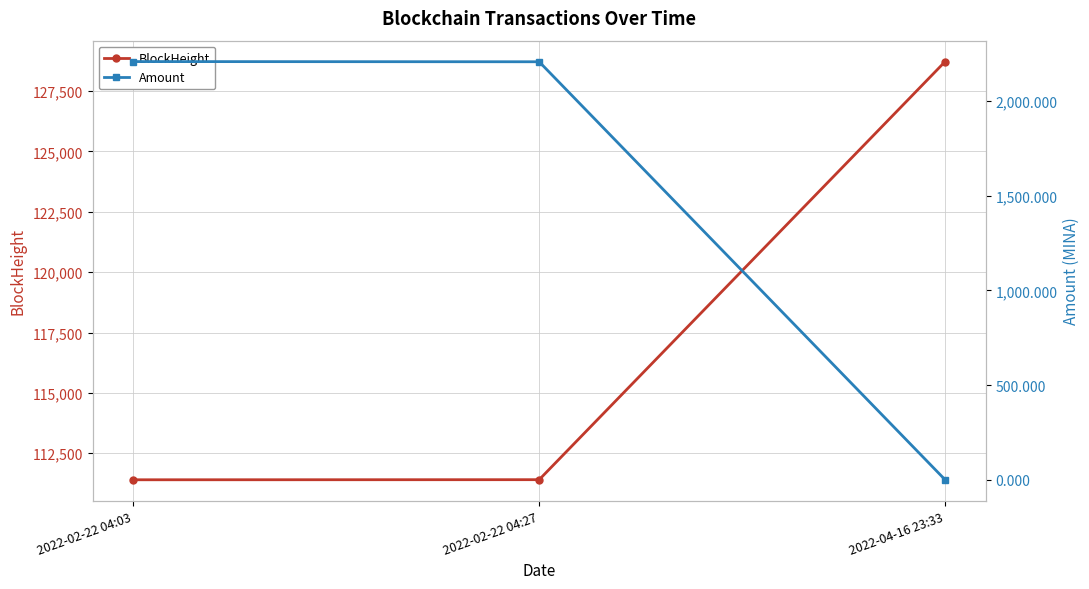

How many lines are shown in the chart?

2